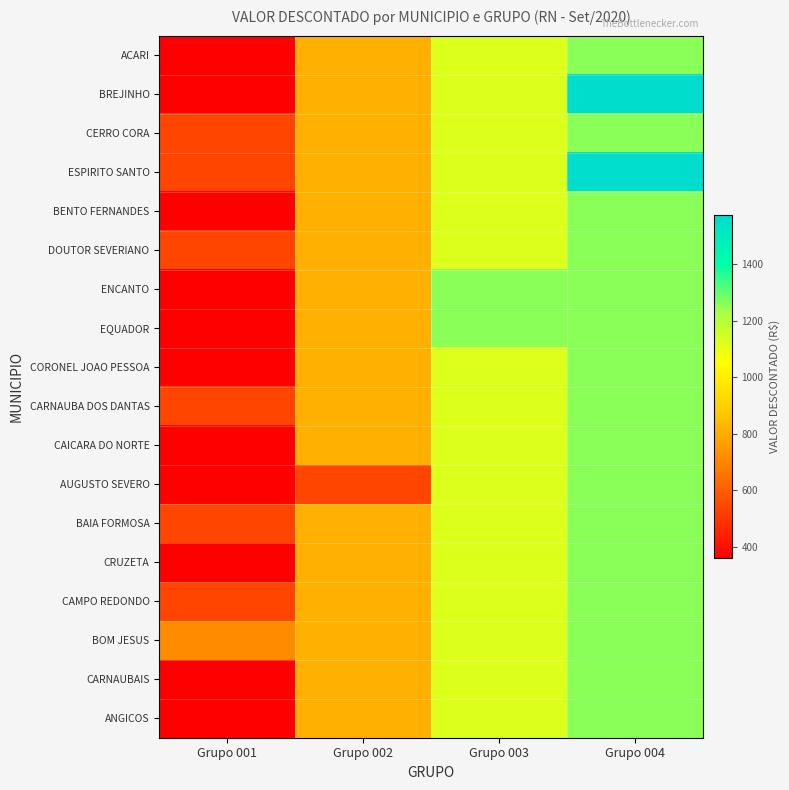

Rank the series by their maximum value, from highest to lowest.

BREJINHO, ESPIRITO SANTO, ACARI, CERRO CORA, BENTO FERNANDES, DOUTOR SEVERIANO, ENCANTO, EQUADOR, CORONEL JOAO PESSOA, CARNAUBA DOS DANTAS, CAICARA DO NORTE, AUGUSTO SEVERO, BAIA FORMOSA, CRUZETA, CAMPO REDONDO, BOM JESUS, CARNAUBAIS, ANGICOS